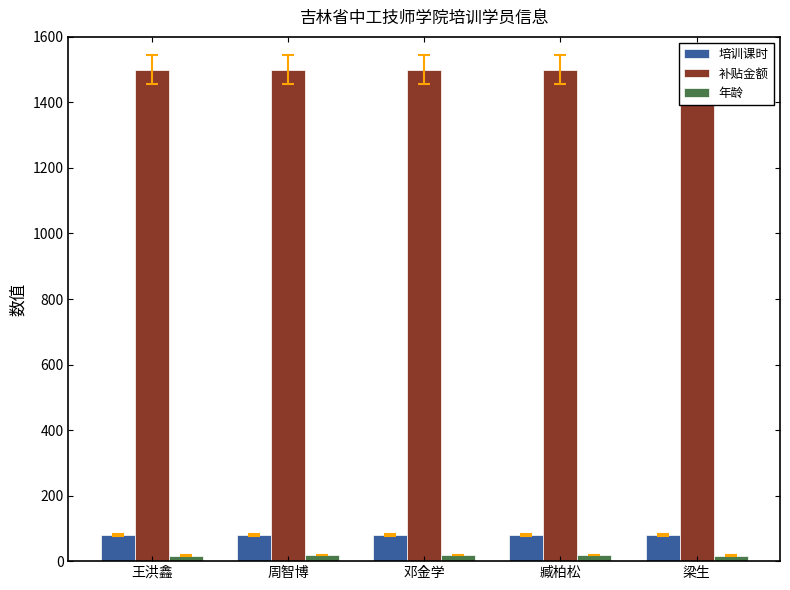

Is the value of 年龄 at 梁生 greater than the value of 培训课时 at 梁生?

No